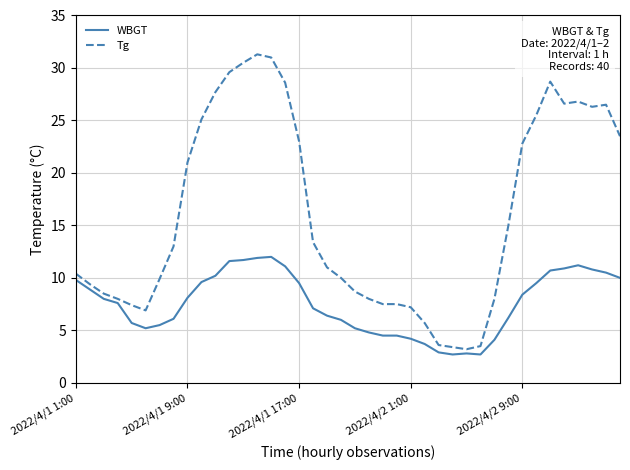

What is the maximum value shown in the chart?

31.3